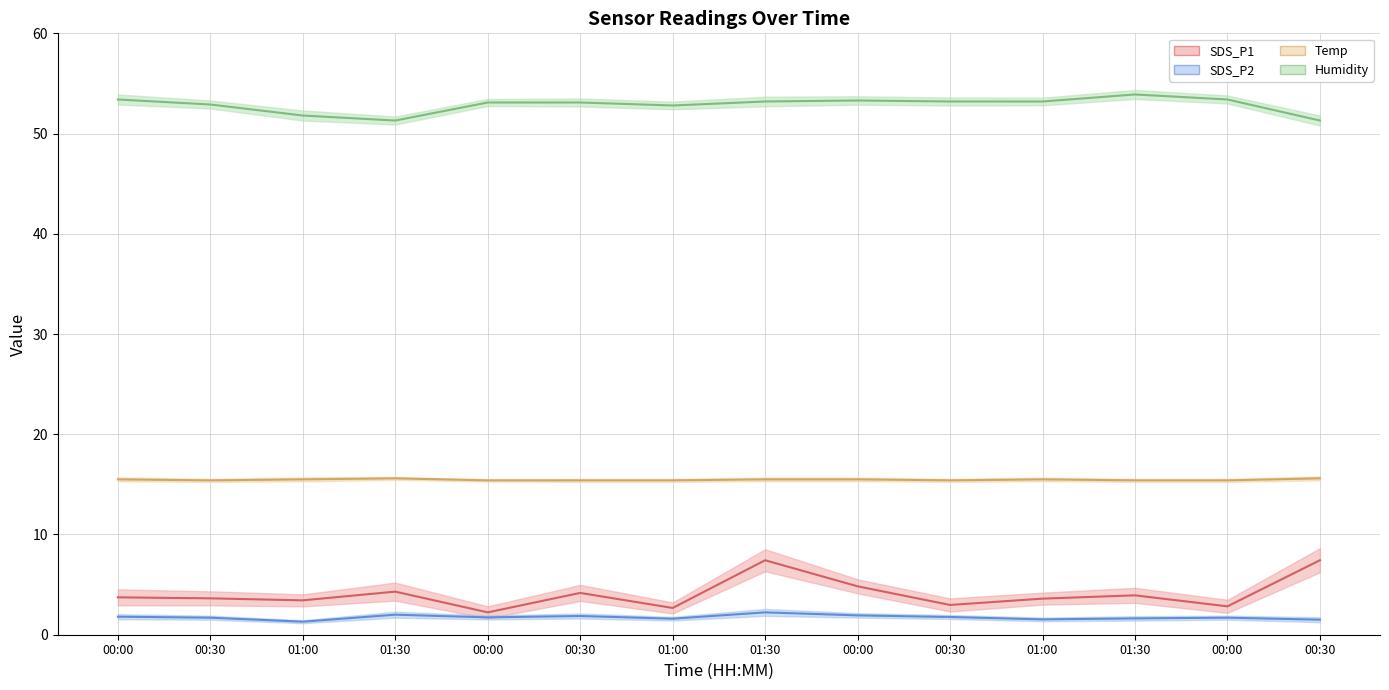

What is the sum of the SDS_P1 values at 01:30 and 00:00?

6.5